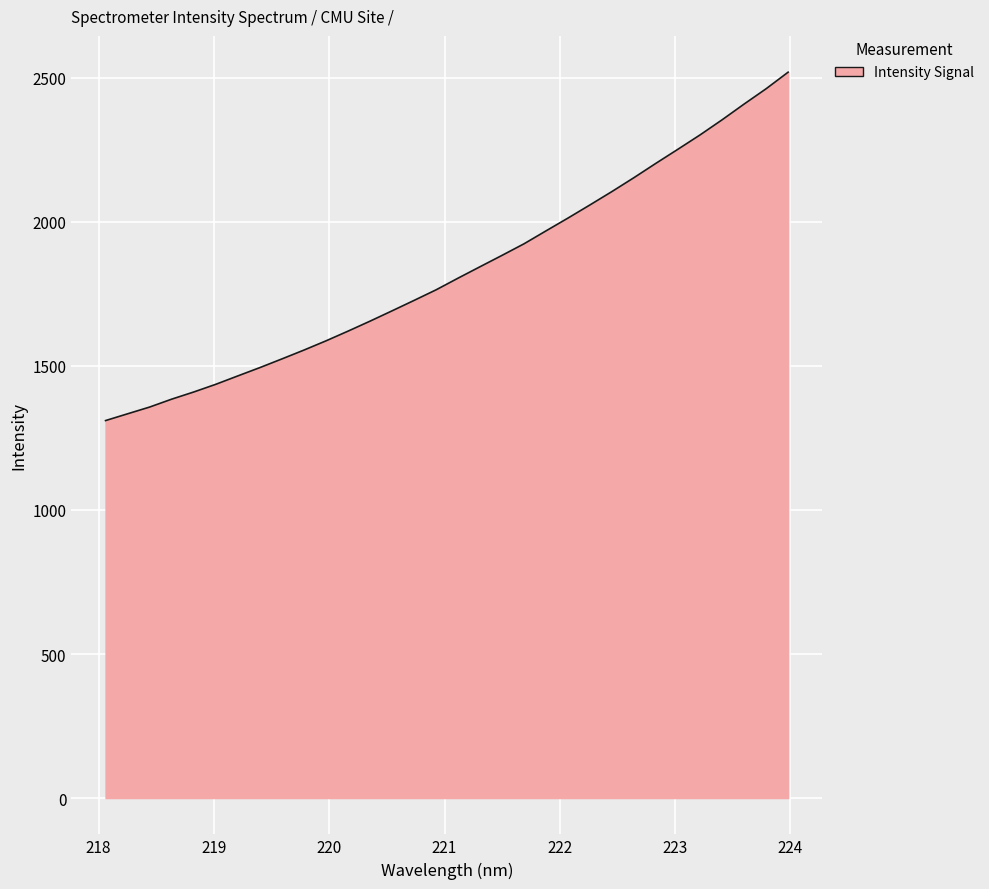

What is the difference between the maximum and minimum values?

1209.3